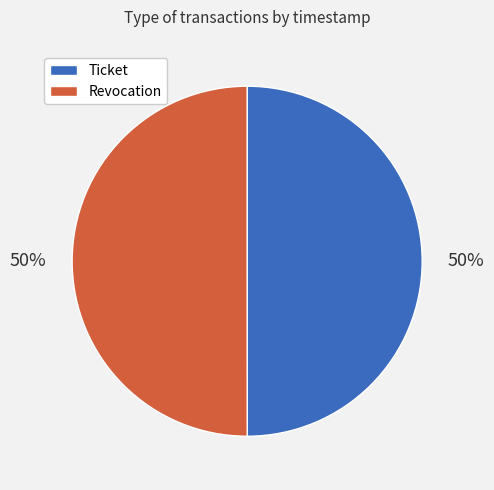

What is the ratio of the value at Ticket to the value at Revocation?

1.0